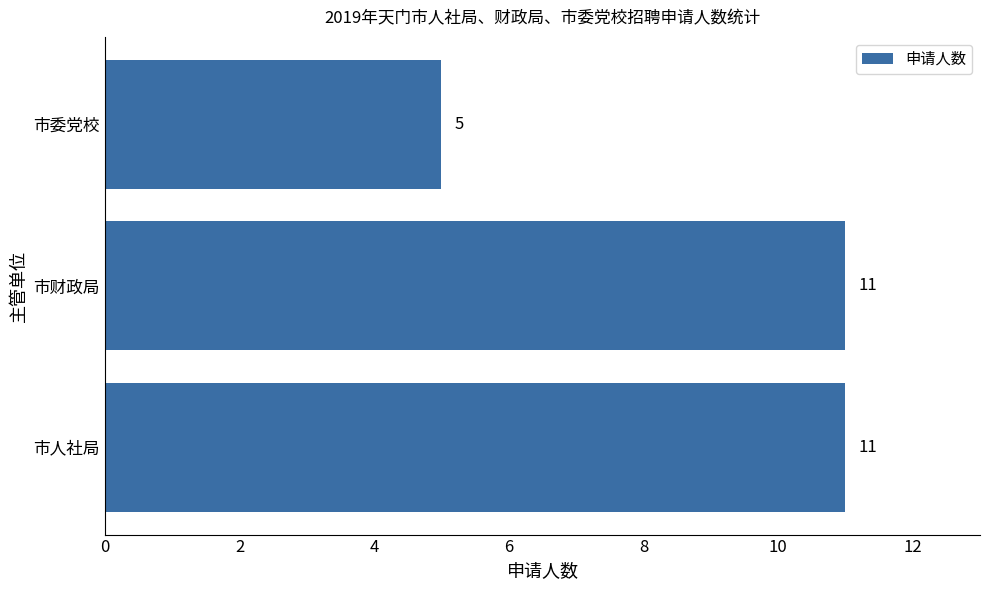

The chart shows a value of 2 at 市委党校. True or false?

False